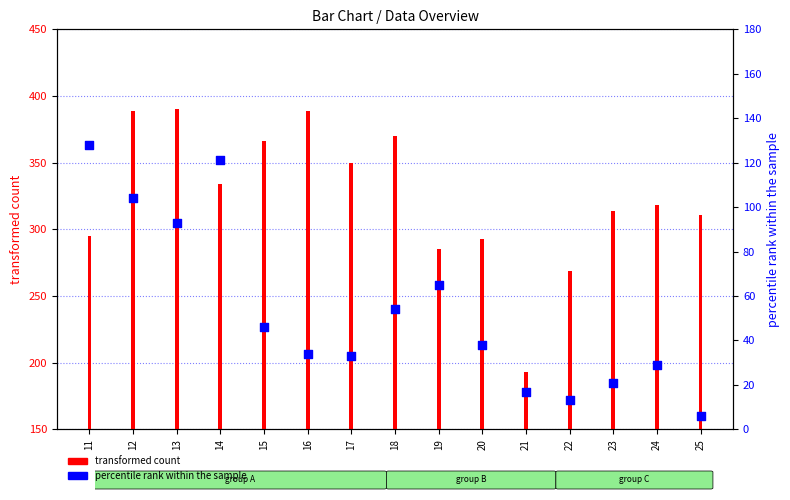

Which series reaches the minimum Y coordinate?

percentile rank within the sample